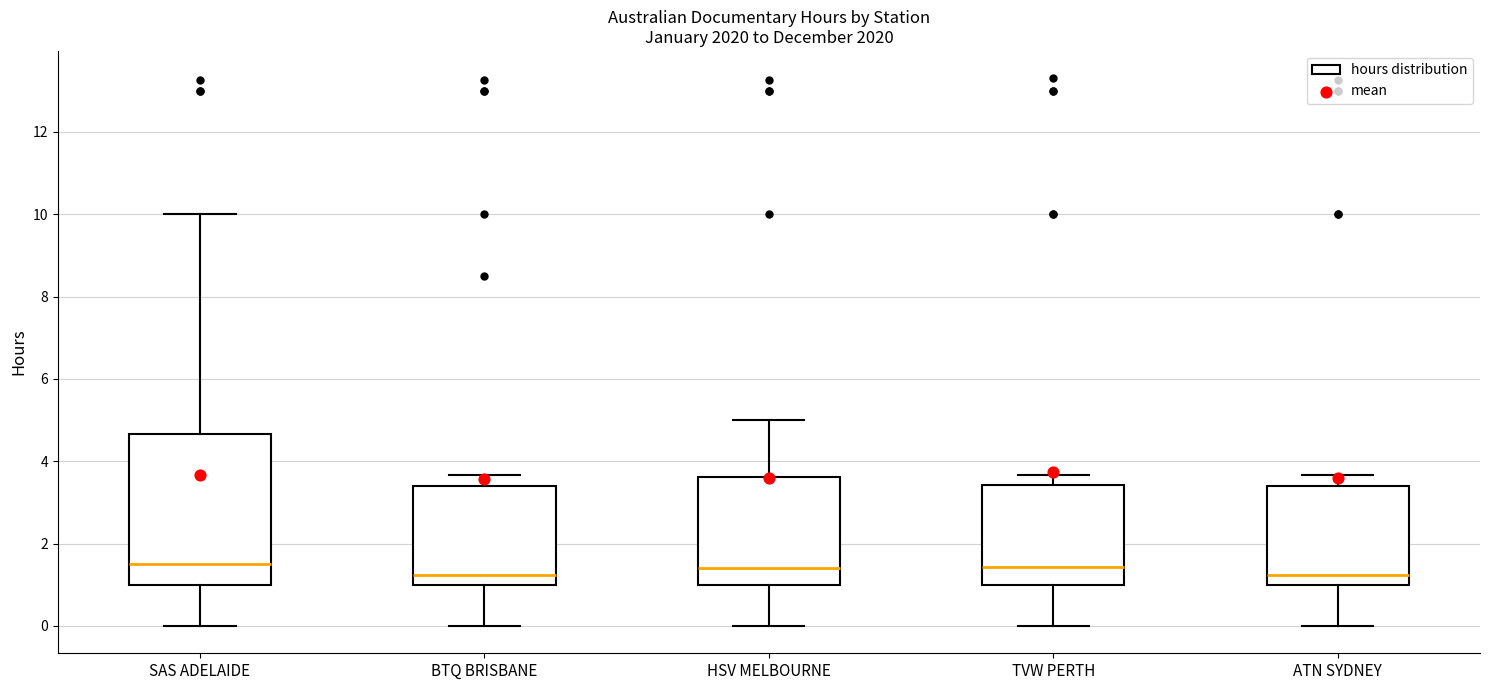

Where does the upper whisker of the box for ATN SYDNEY end on the y-axis? The values are not printed on the chart, so give them approximately, as read against the axis.

3.6